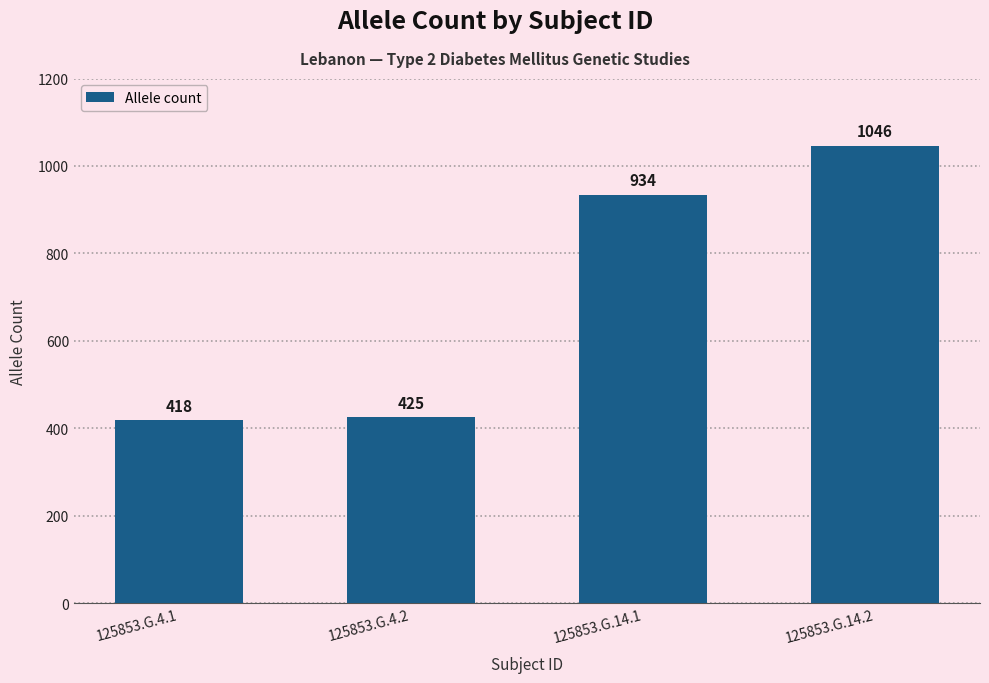

List the labels in order of value, smallest first.

125853.G.4.1, 125853.G.4.2, 125853.G.14.1, 125853.G.14.2